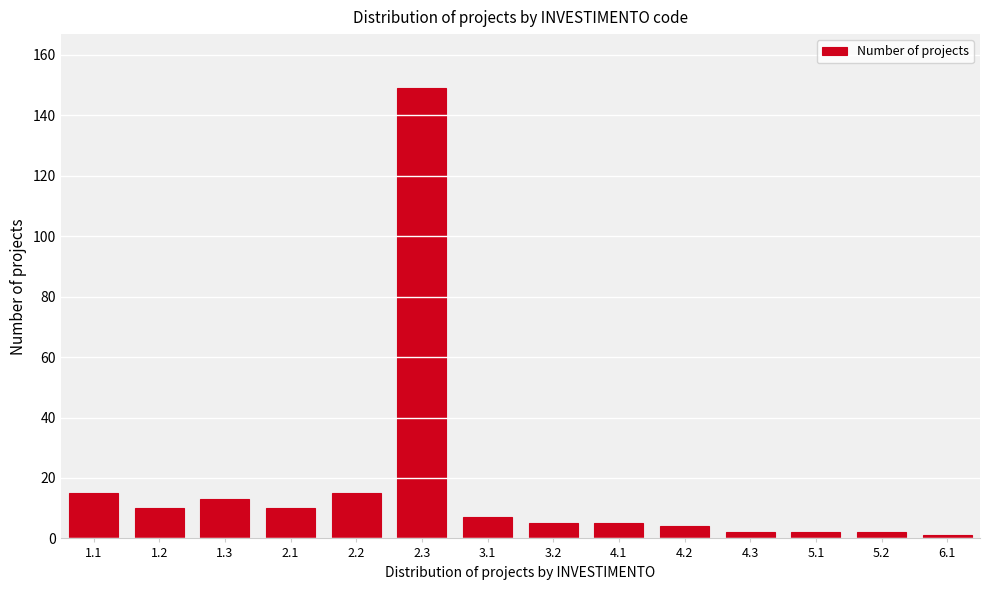

Reading left to right, transcribe all the data shown in this chart.

15	10	13	10	15	149	7	5	5	4	2	2	2	1